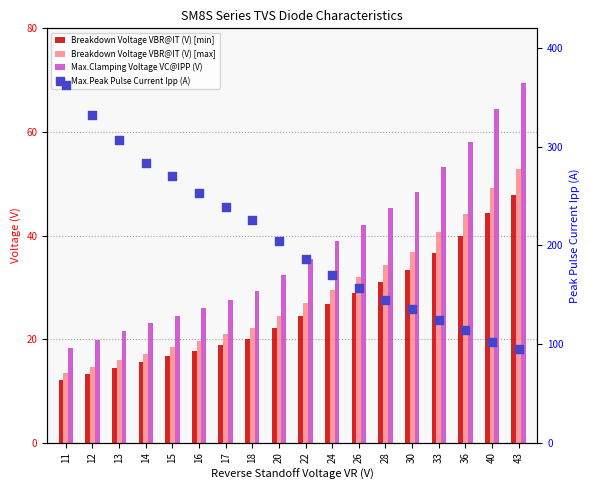

At how many categories does at least one series exceed 362?

1